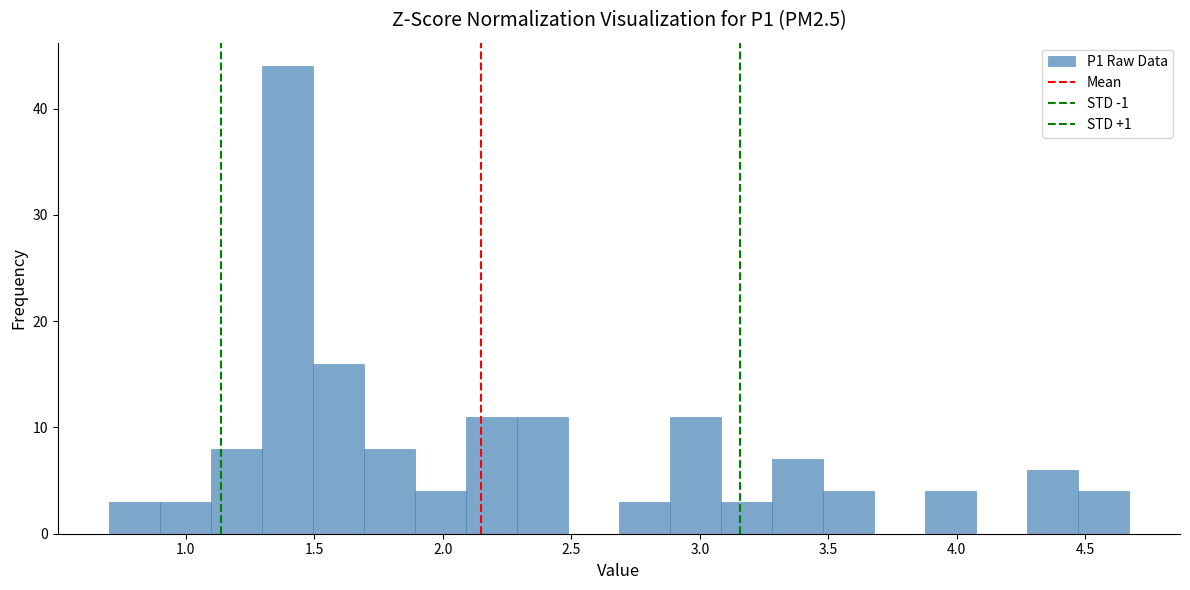

Read against the x-axis, roughly where is the centre of the tallest bar?

1.40